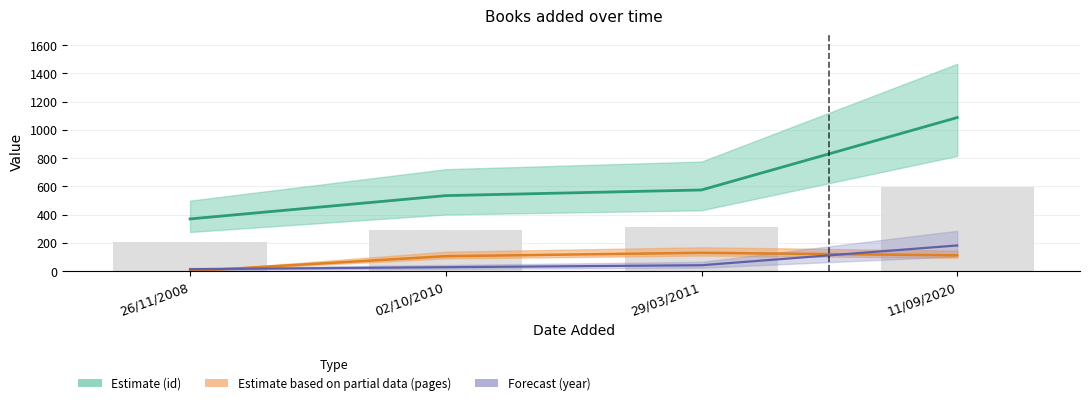

What are all the series names shown in the legend?

id, pages, year